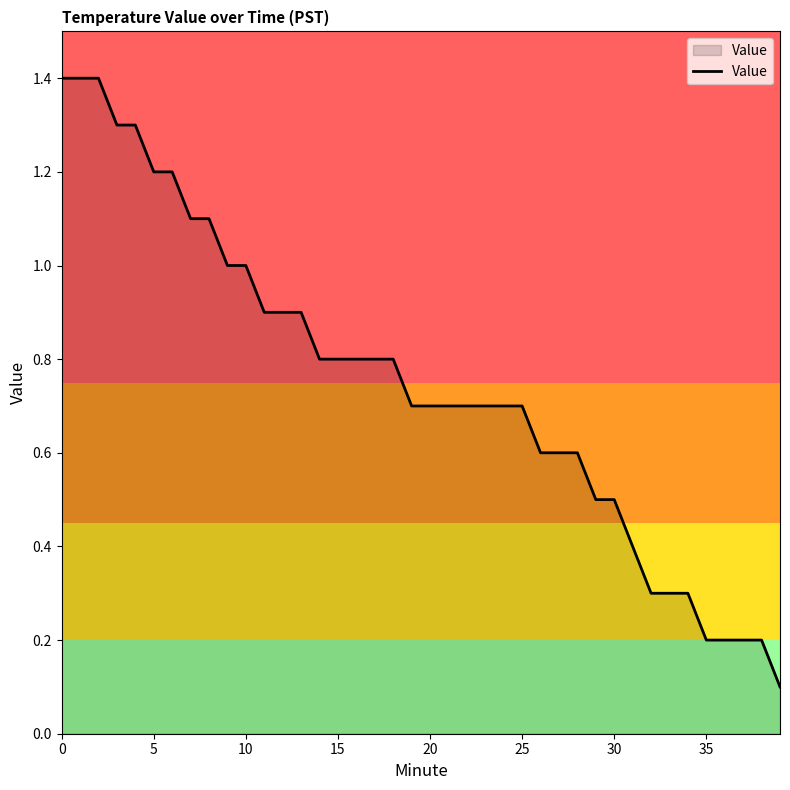

What is the difference between the maximum and minimum values?

1.3